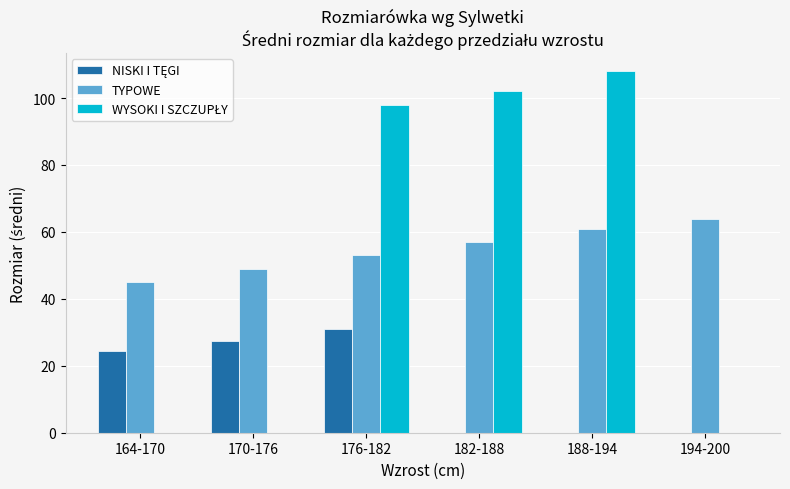

The value of TYPOWE at 194-200 is 36.3. True or false?

False